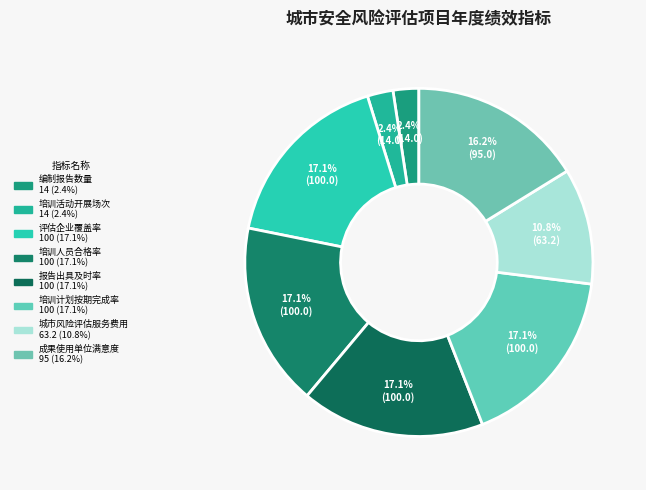

Is the sum of 报告出具及时率 and 培训活动开展场次 greater than half?

No